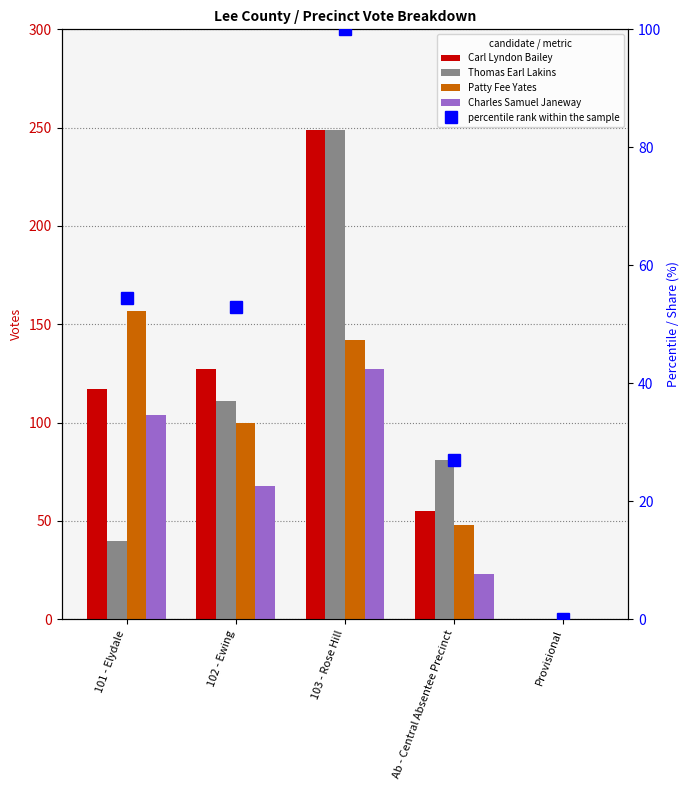

The value of Carl Lyndon Bailey at Provisional is 76.2. True or false?

False